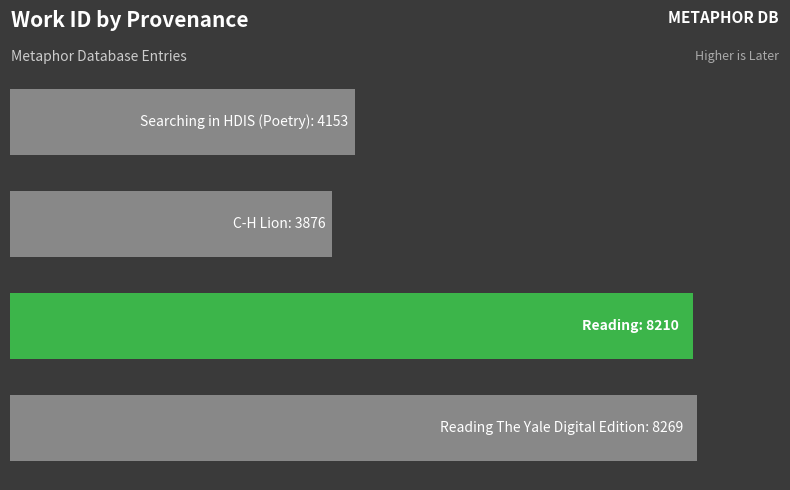

Are the bars grouped side by side (vs. stacked)?

No